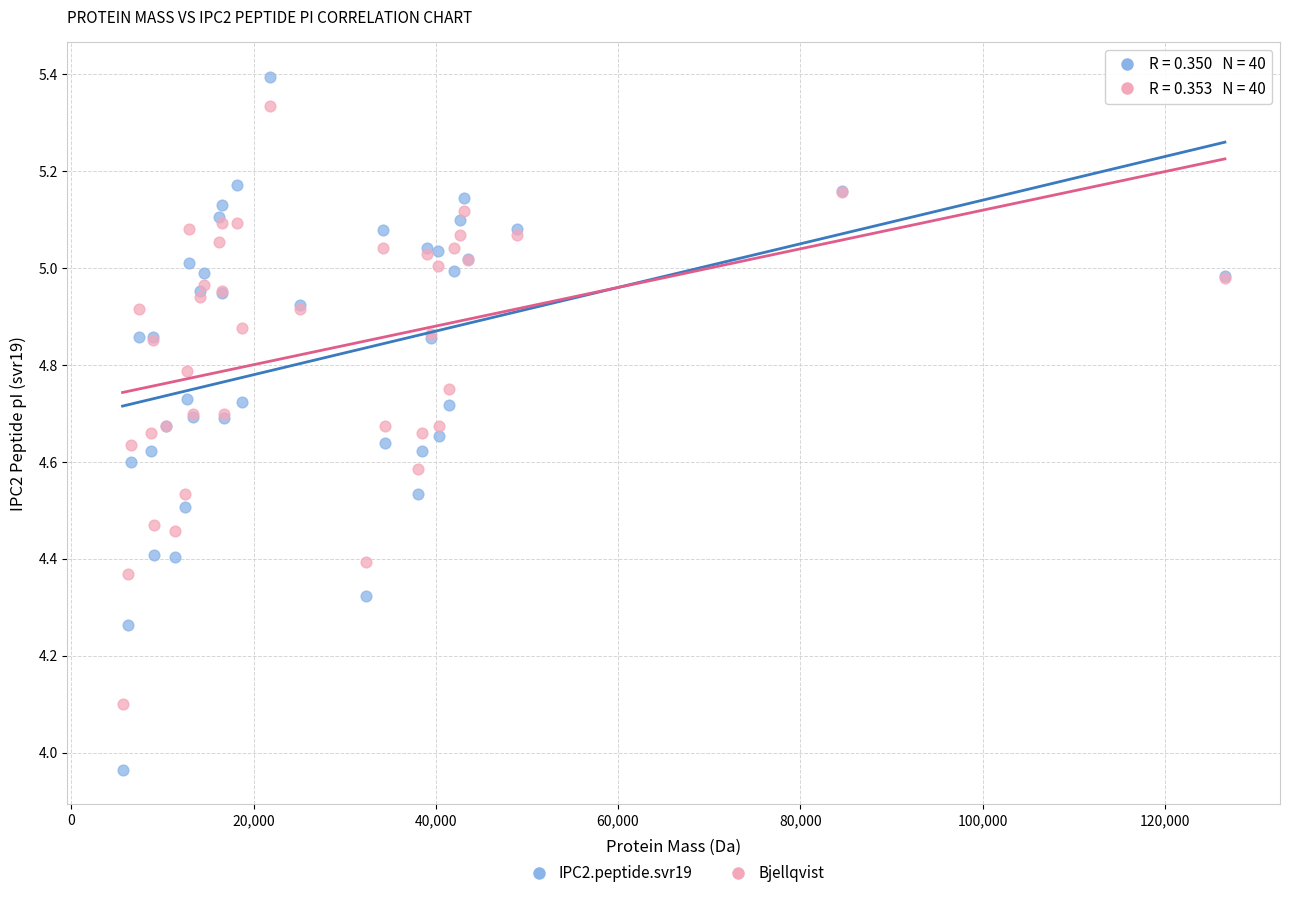

What are all the series names shown in the legend?

IPC2.peptide.svr19, Bjellqvist